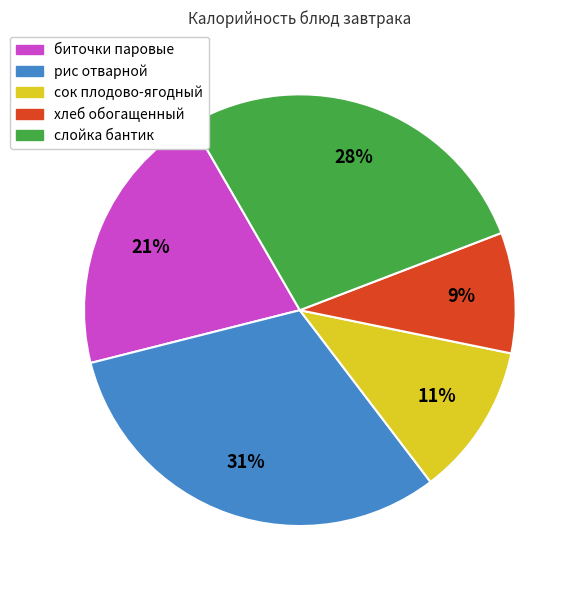

Is слойка бантик the majority of the pie?

No